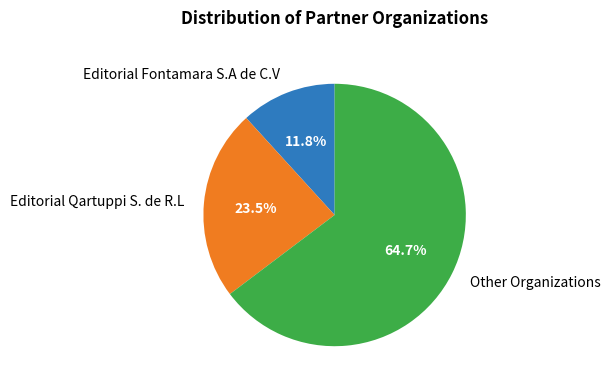

Do Editorial Fontamara S.A de C.V and Other together represent more than half of the pie?

Yes